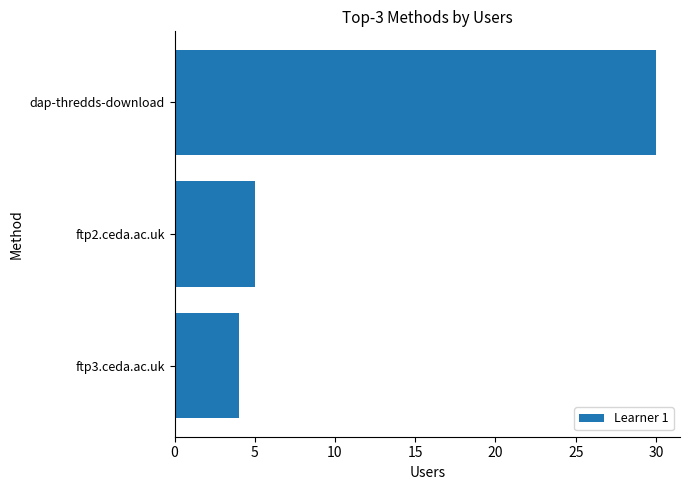

Count the number of categories in the chart.

3